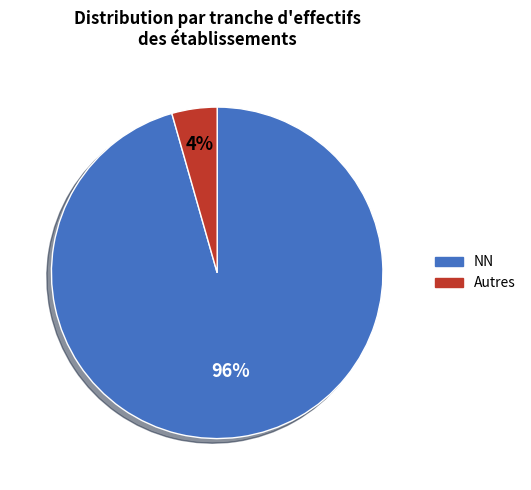

Is there a majority slice in this chart?

Yes